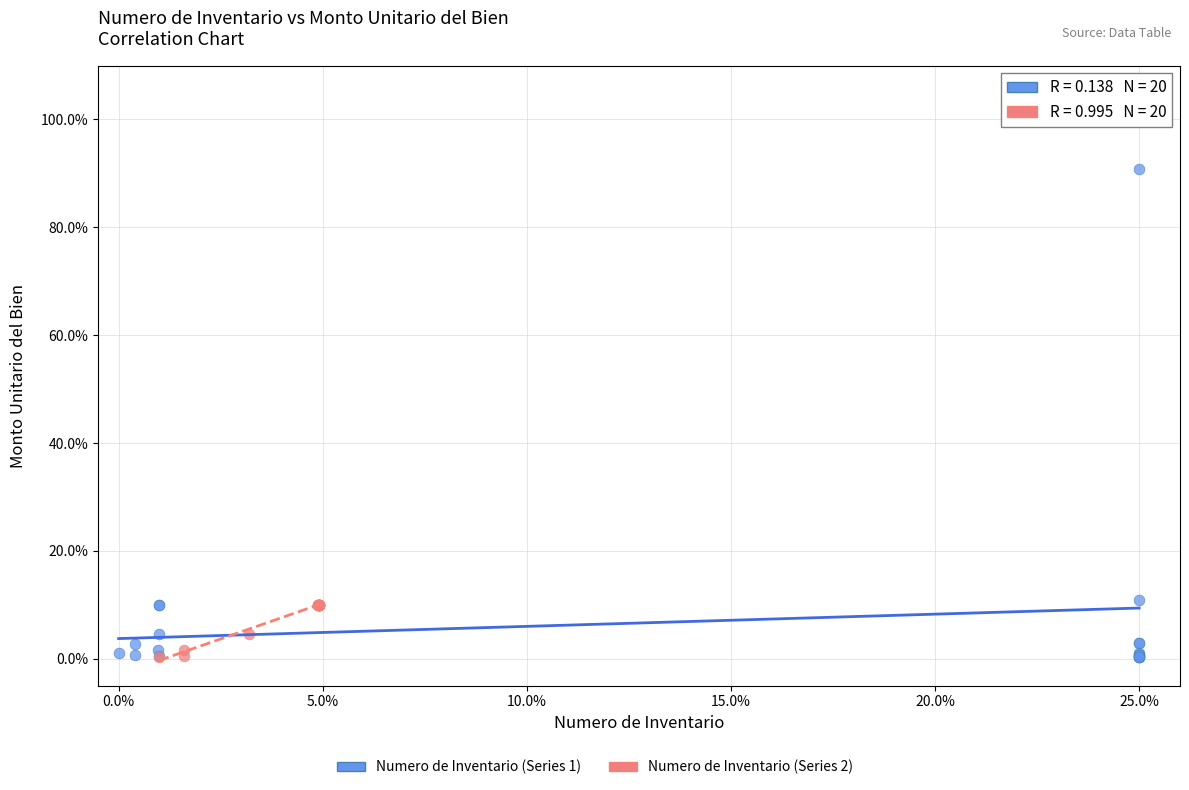

Which series reaches the maximum Y coordinate?

Numero de Inventario (Series 1)